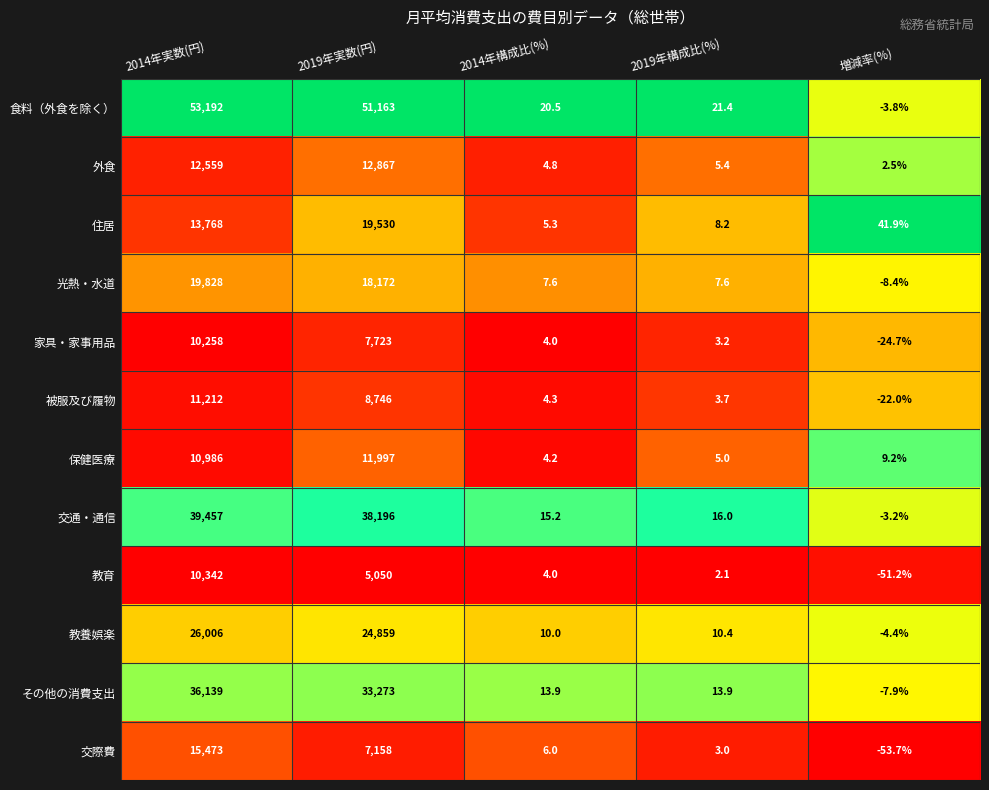

At 増減率(%), list the series in order from largest to smallest.

住居, 保健医療, 外食, 交通・通信, 食料（外食を除く）, 教養娯楽, その他の消費支出, 光熱・水道, 被服及び履物, 家具・家事用品, 教育, 交際費